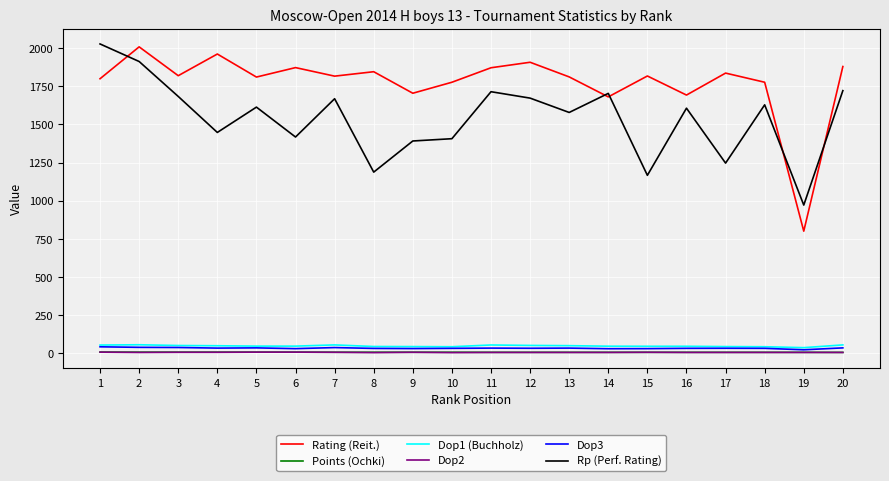

True or false: Rp (Perf. Rating) and Points (Ochki) cross at least once.

False